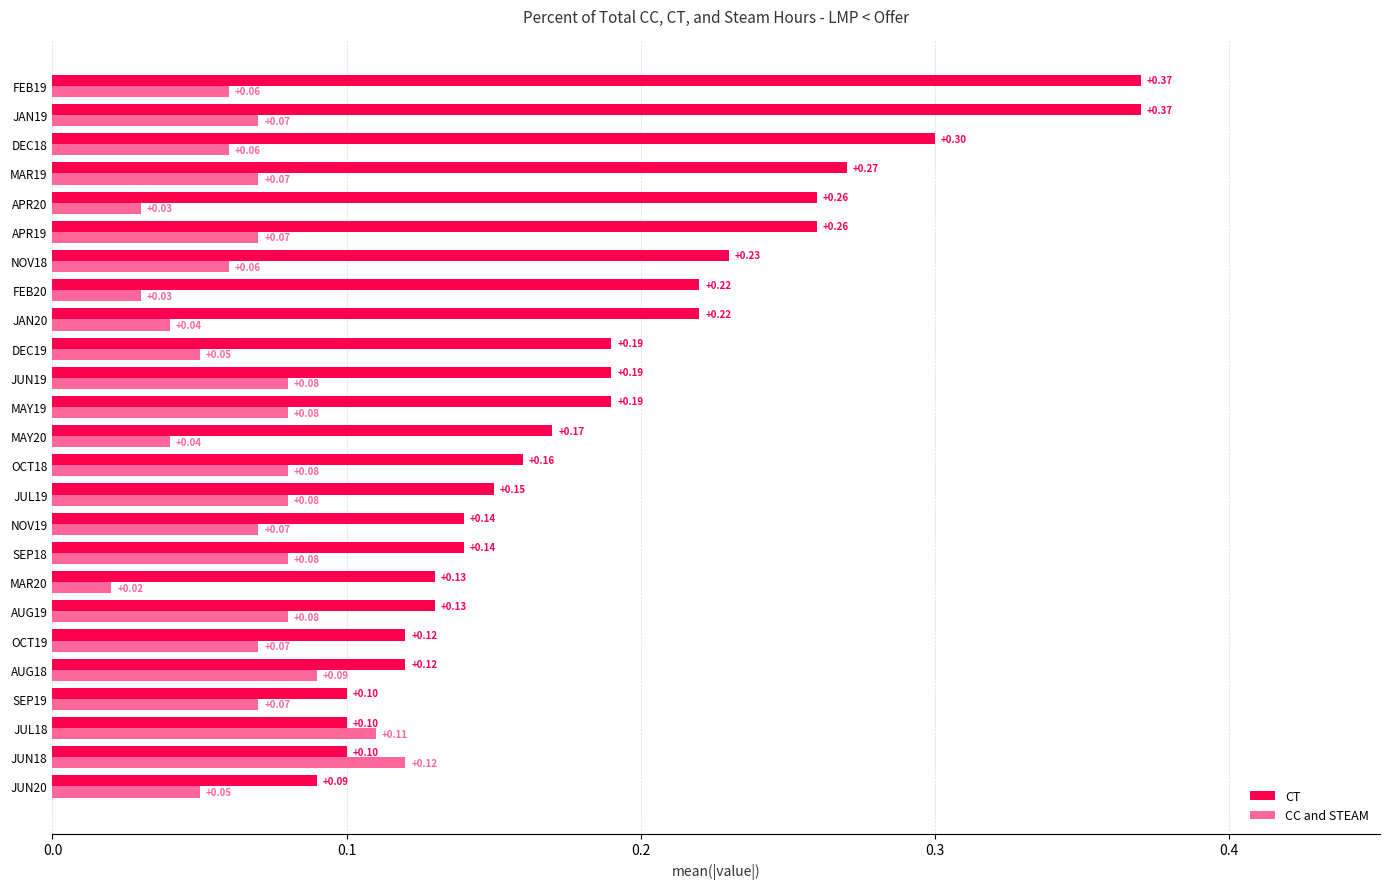

Is the value of CT at DEC18 greater than the value of CC and STEAM at MAR19?

Yes